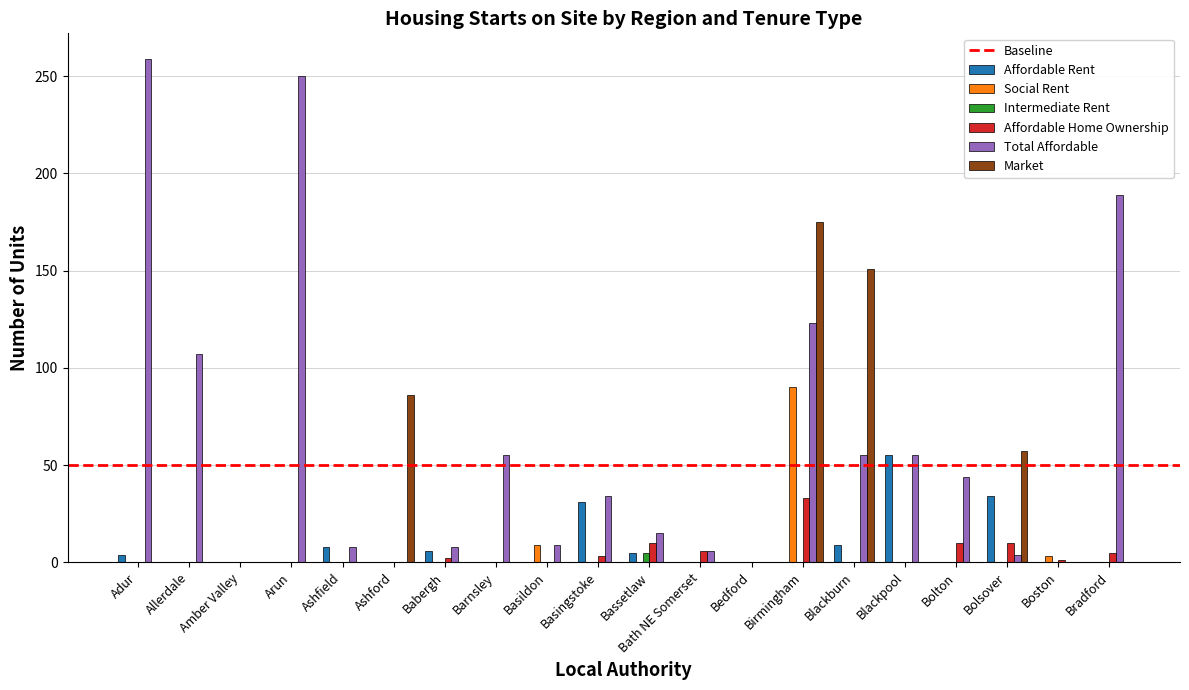

Which series changed the most between Bath NE Somerset and Bradford?

Total Affordable